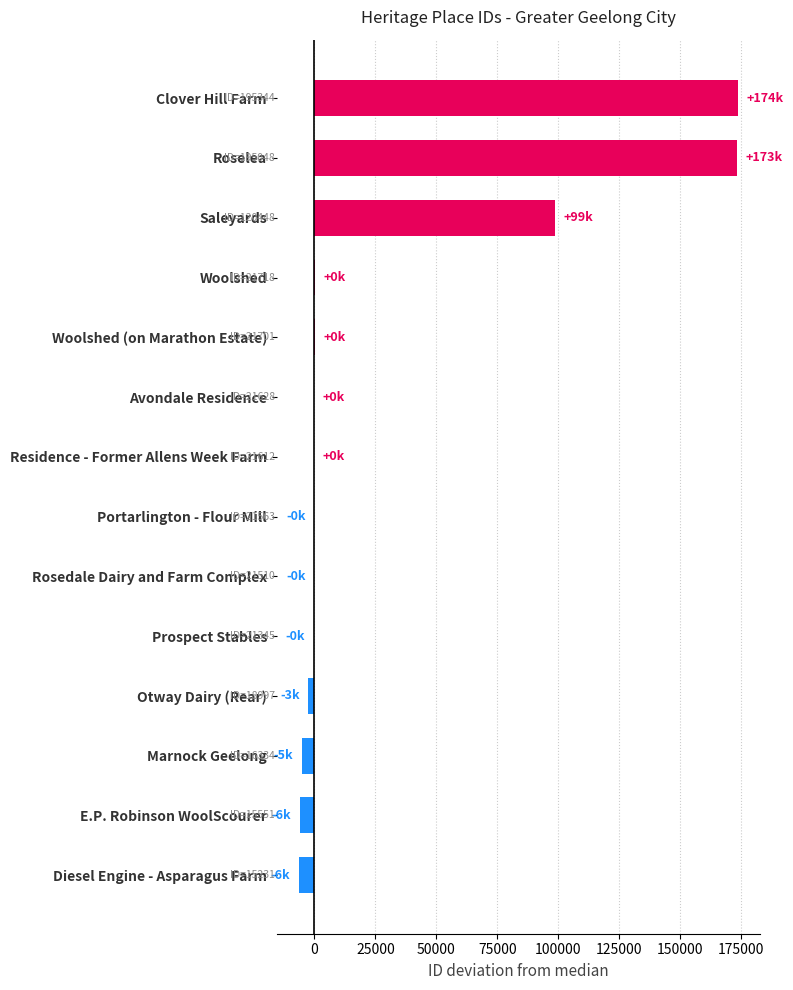

Is it true that the value at Clover Hill Farm is 102617.7?

False